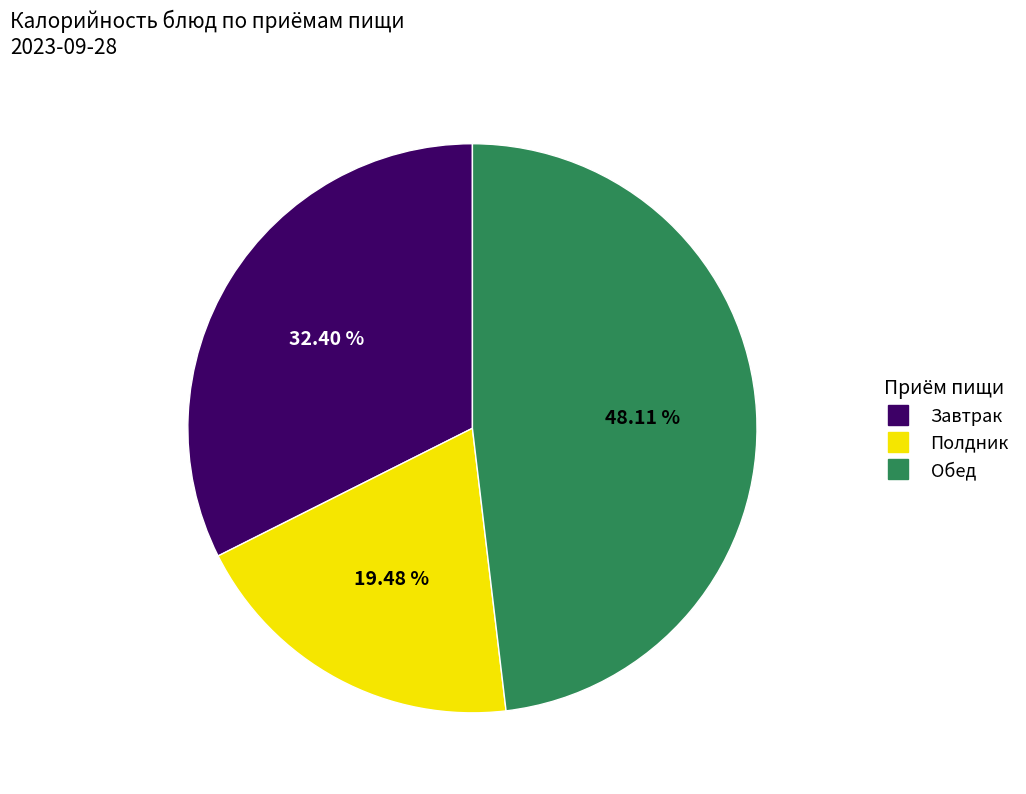

Does any single category account for the majority?

No